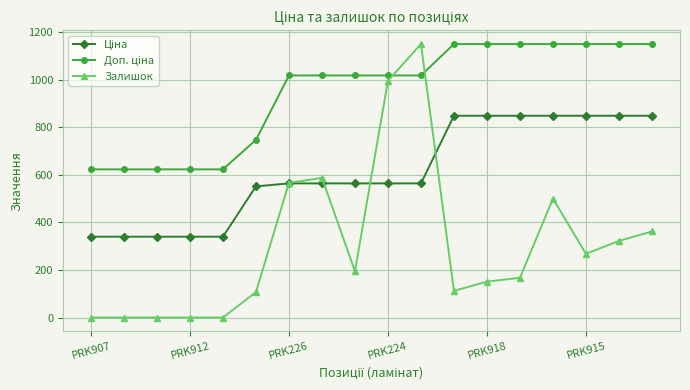

At how many categories does at least one series exceed 1137?

8